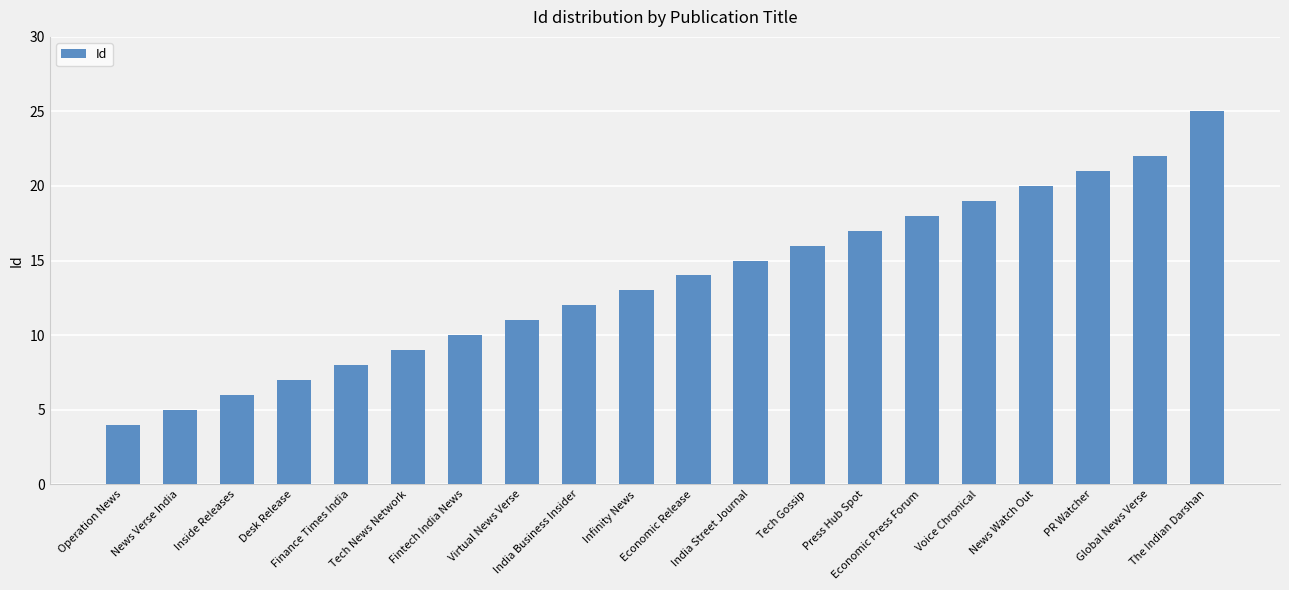

What is the difference between the maximum and minimum values?

21